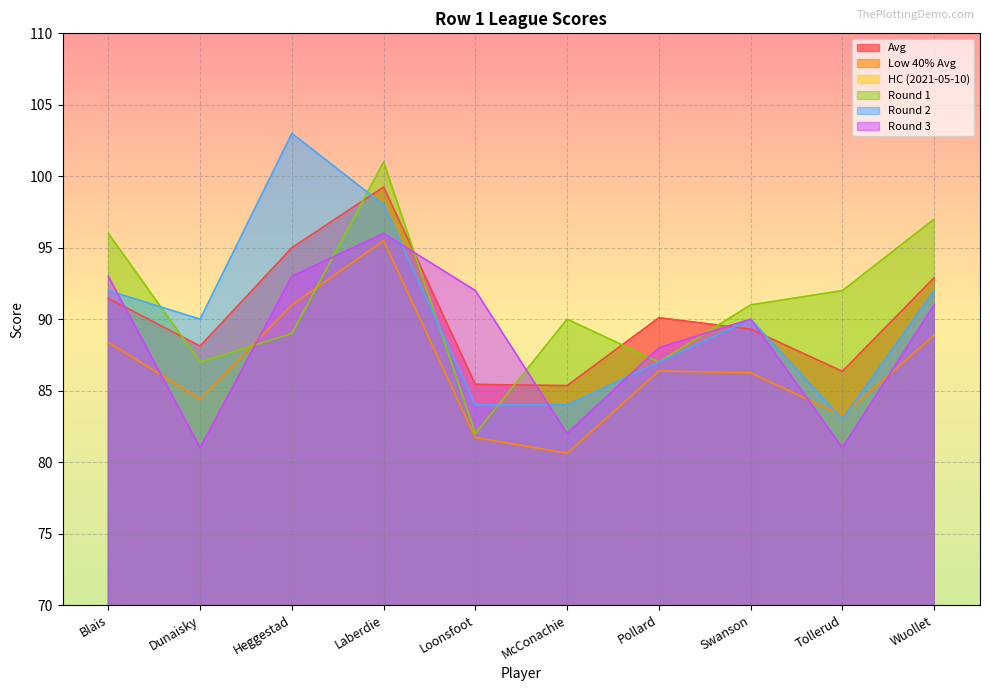

At which category does Low 40% Avg reach its first local valley?

Dunaisky